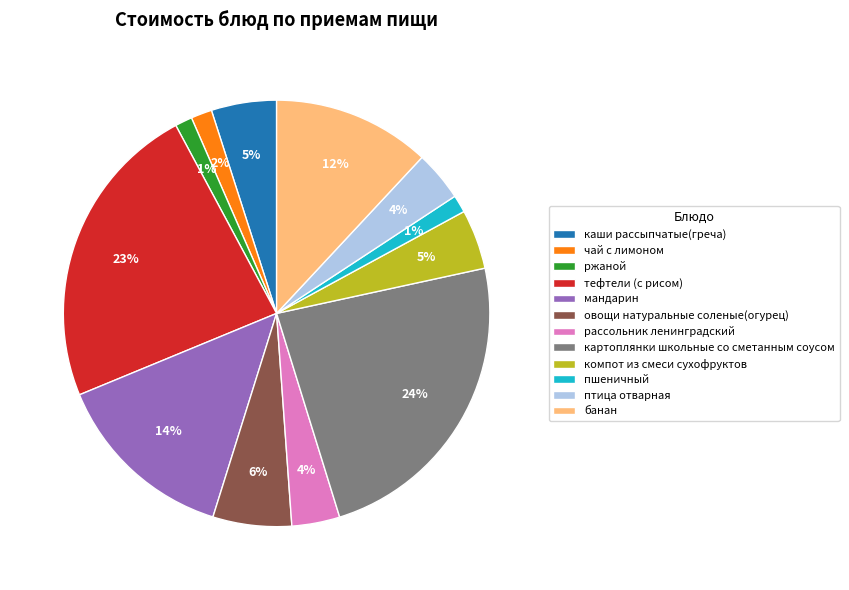

Is there a majority slice in this chart?

No